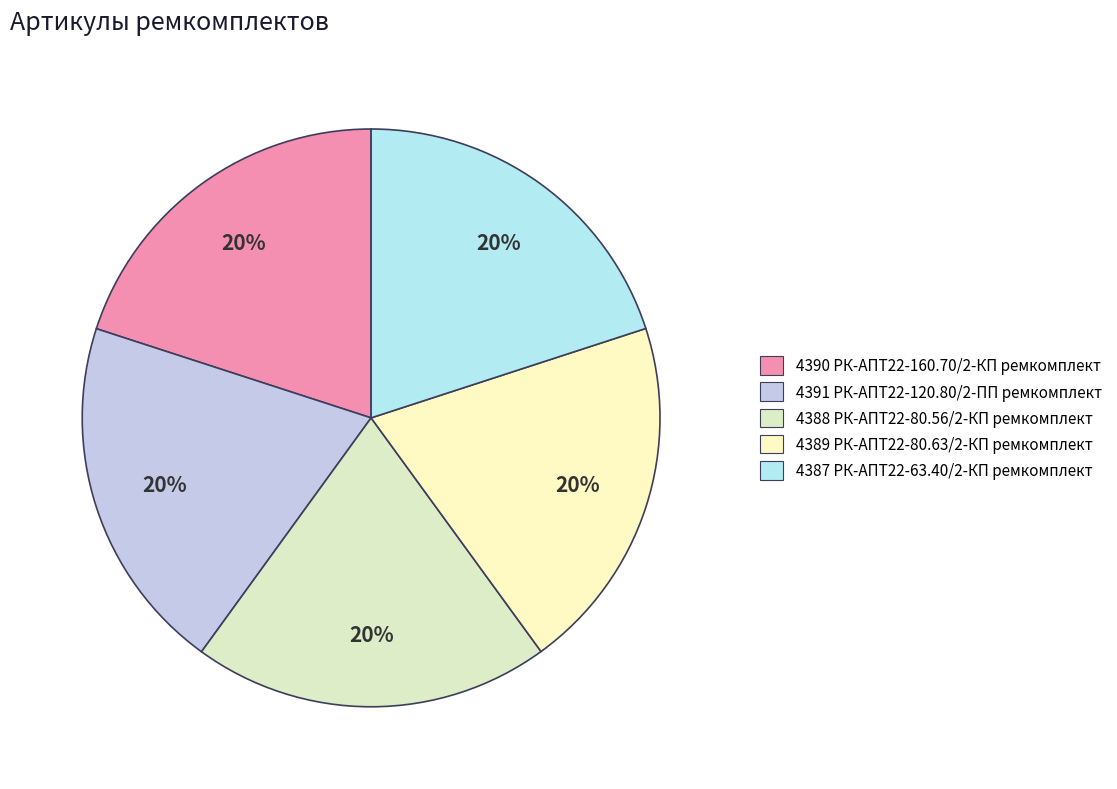

What is the largest slice in the pie chart?

РК-АПТ22-120.80/2-ПП ремкомплект